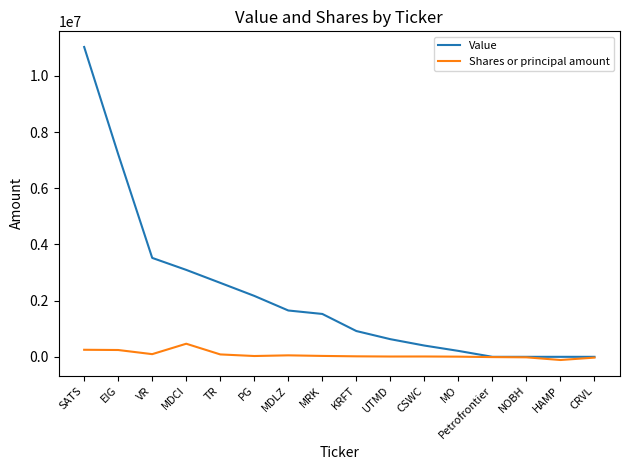

Which series changed the most between MDLZ and CSWC?

Value